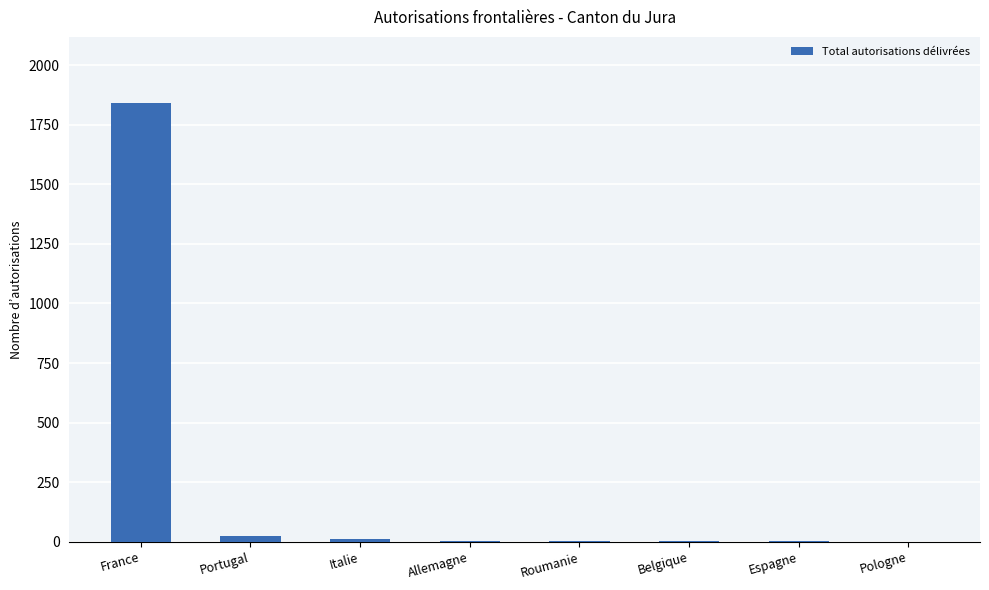

What is the greatest value displayed?

1842